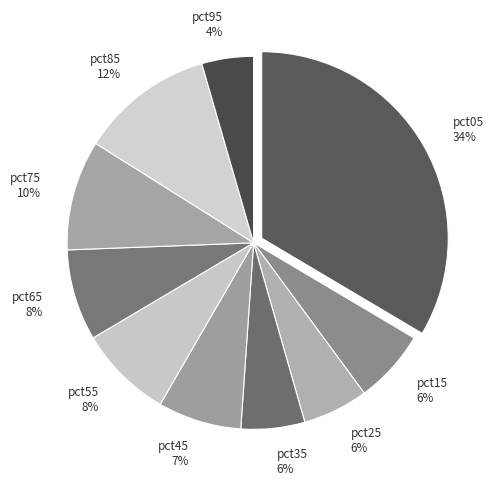

True or false: pct65 accounts for 1% of the total.

False